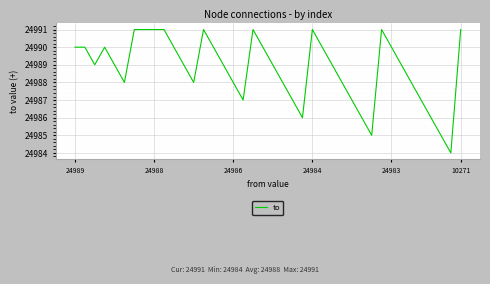

What is the greatest value displayed?

24991